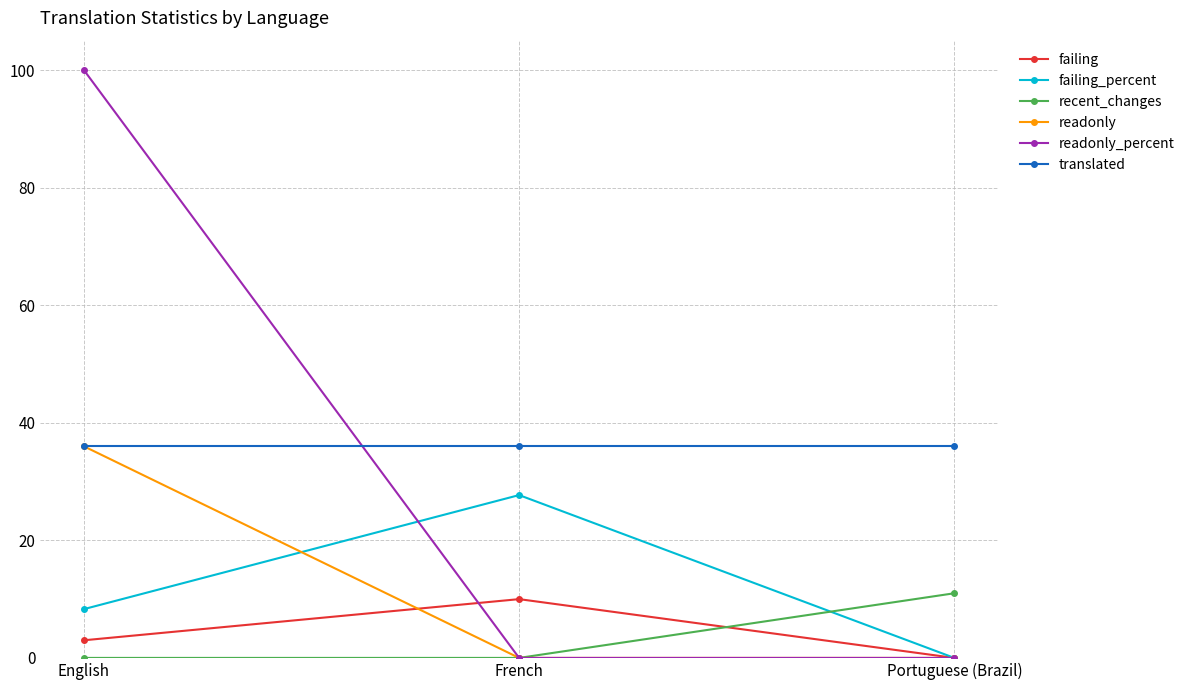

What is the total value across all series at French?

73.7